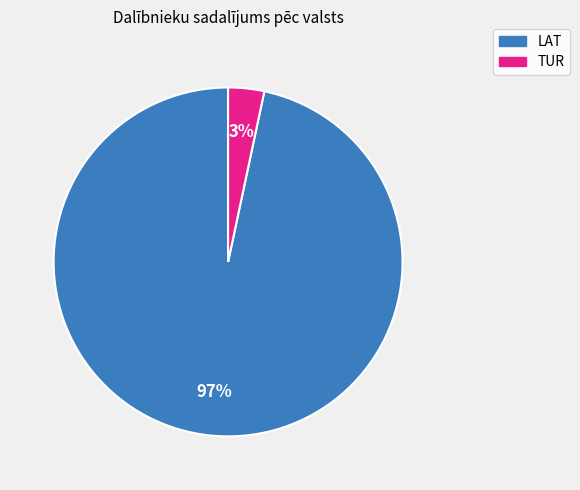

To the nearest percent, what portion does LAT represent?

97%